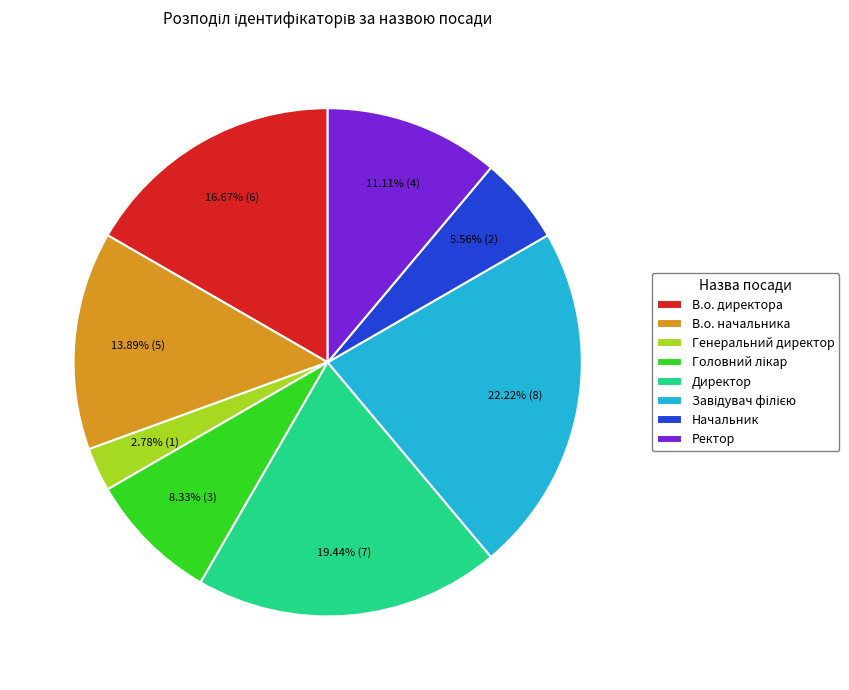

True or false: Директор accounts for 13% of the total.

False